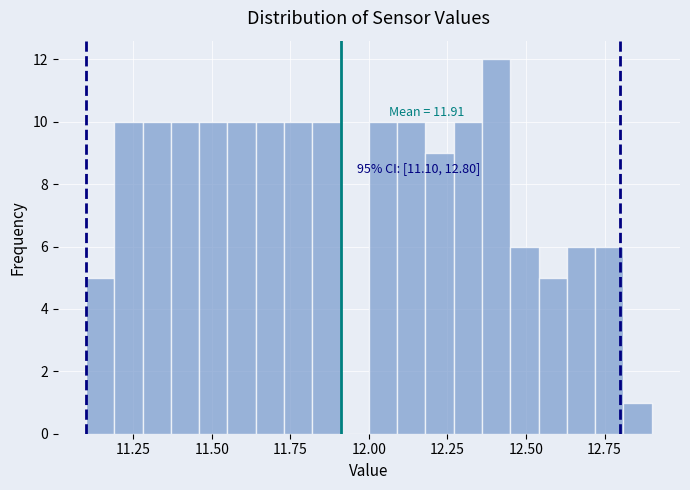

Read against the x-axis, roughly where is the centre of the tallest bar?

12.40